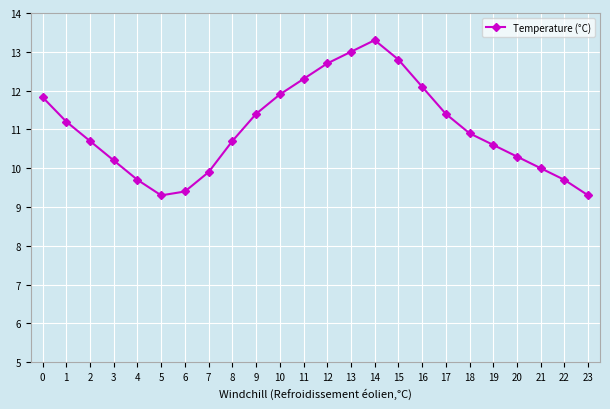

What is the ratio of the value at 9 to the value at 14?

0.9